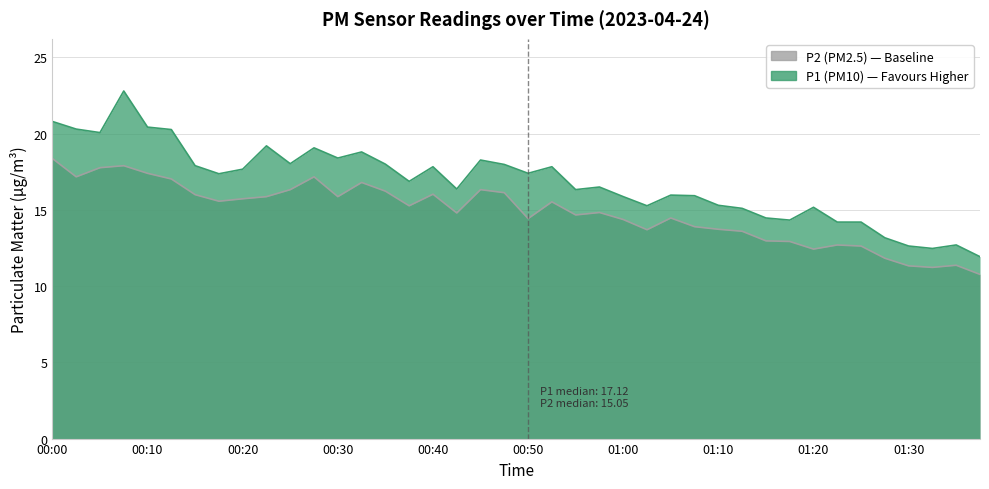

True or false: P1 and P2 intersect in this chart.

False